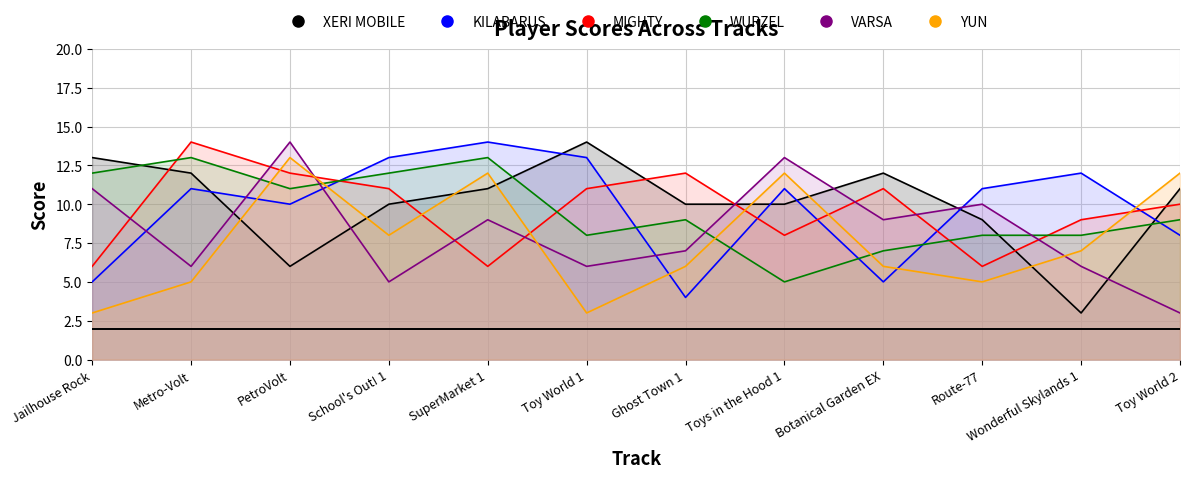

What is the lowest value of the VARSA series?

3